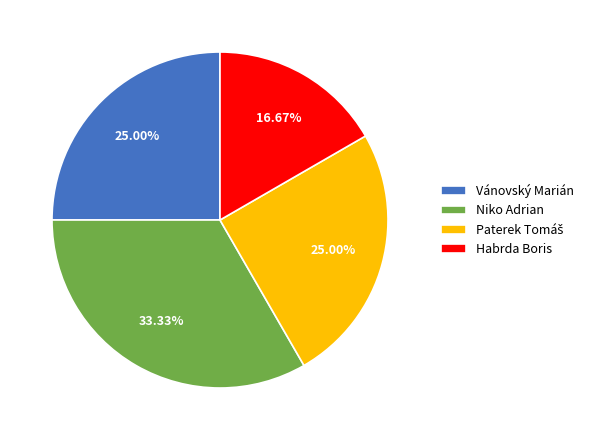

Which has a higher value, Niko Adrian or Habrda Boris?

Niko Adrian